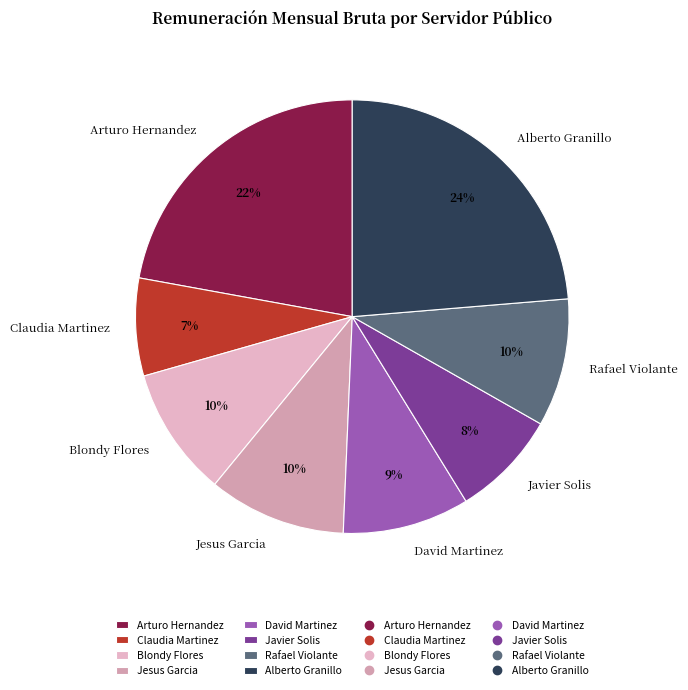

Do Alberto Granillo and Rafael Violante together represent more than half of the pie?

No